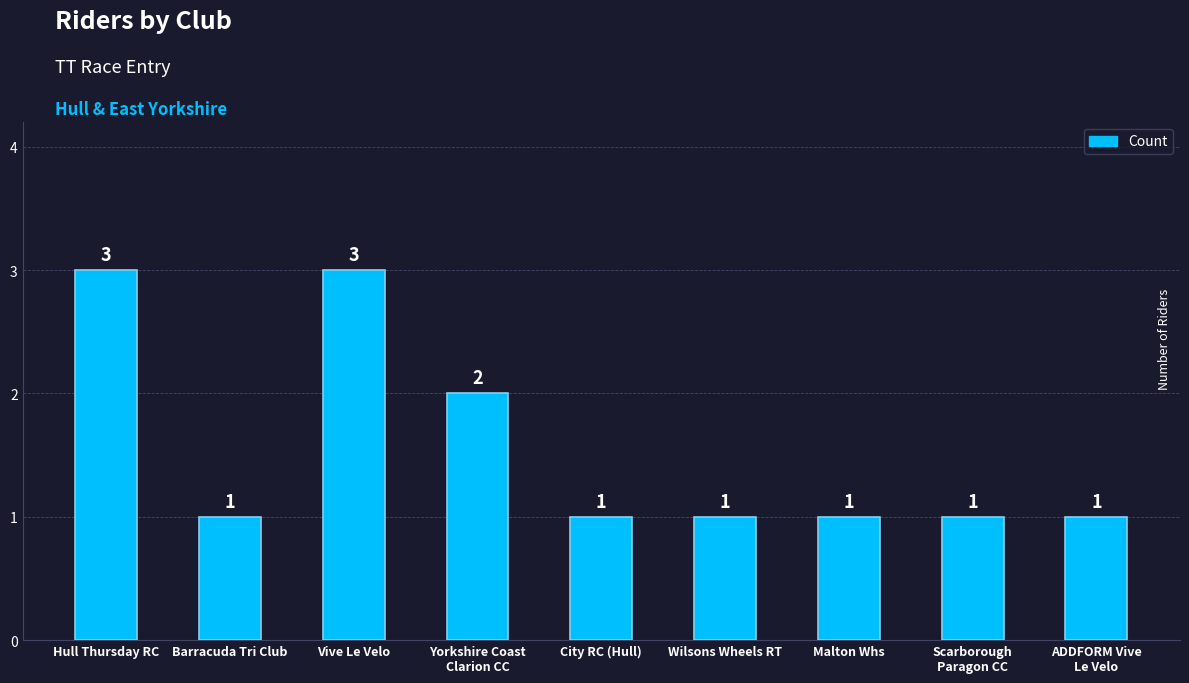

Are the bars horizontal?

No